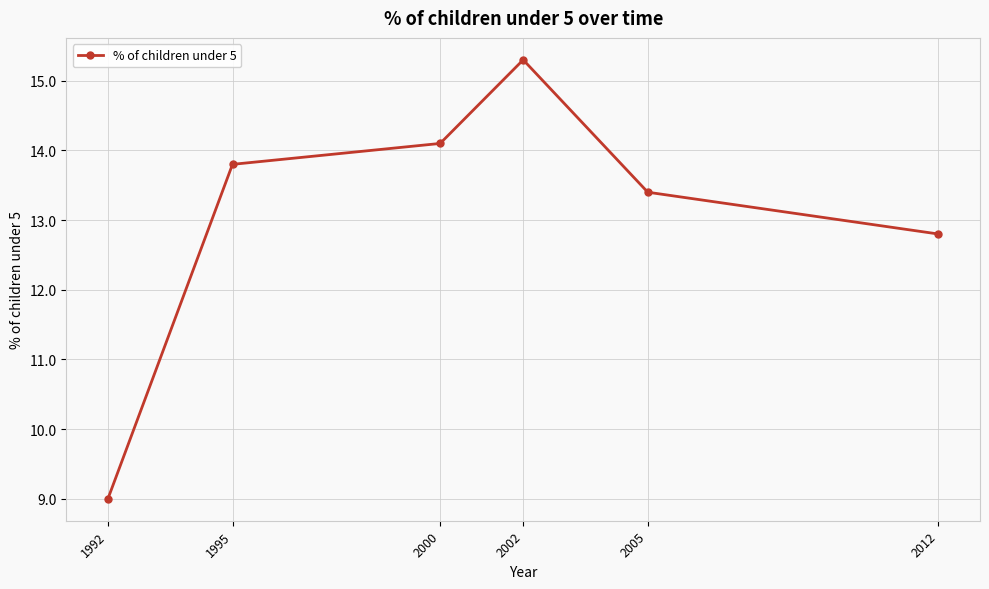

At which category does the chart reach its minimum across all series?

1992